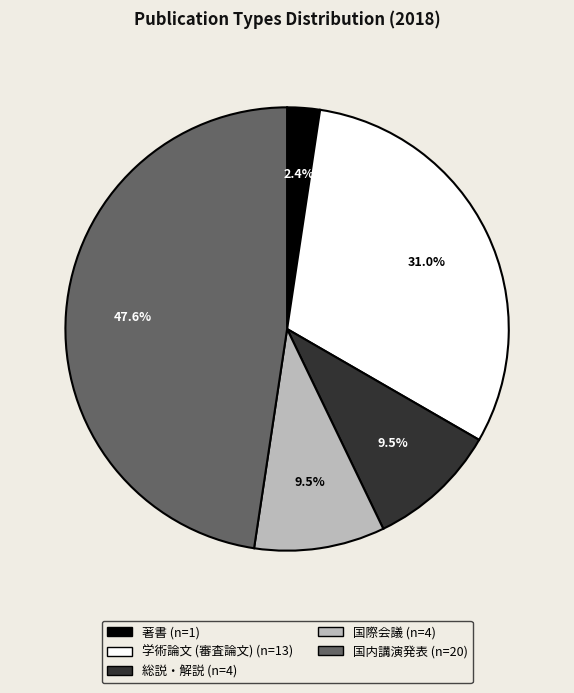

Approximately how many times larger is the value at 著書 compared to 学術論文 (審査論文)?

0.1